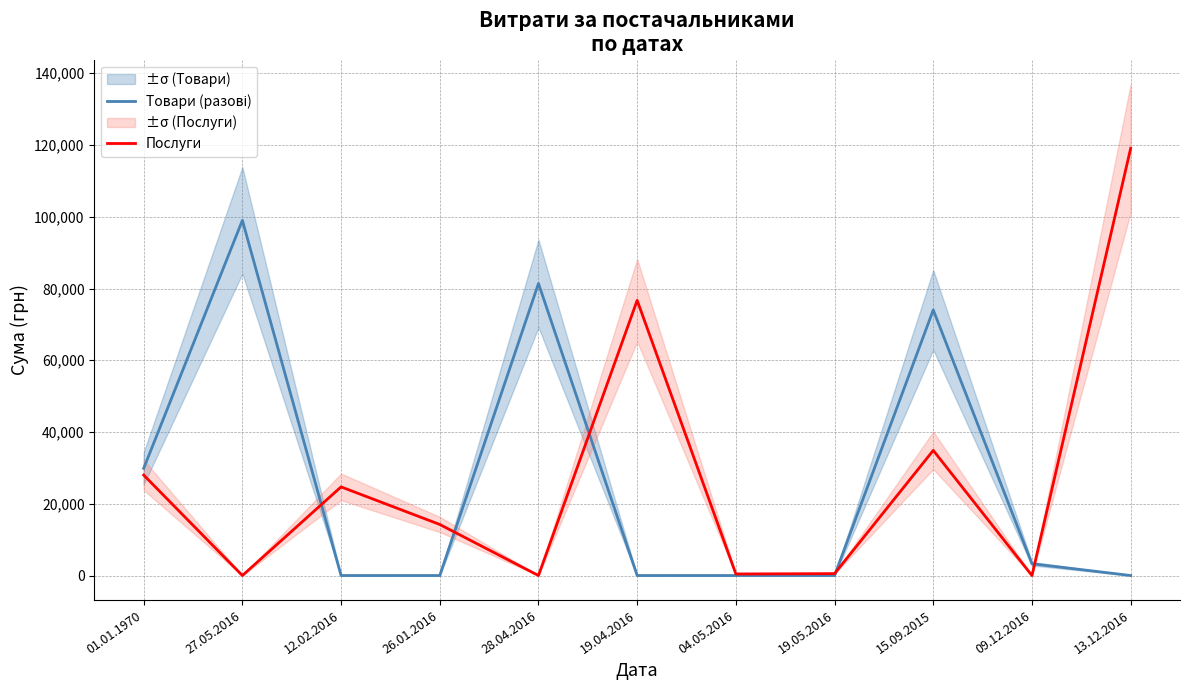

What position from the left is 13.12.2016?

11